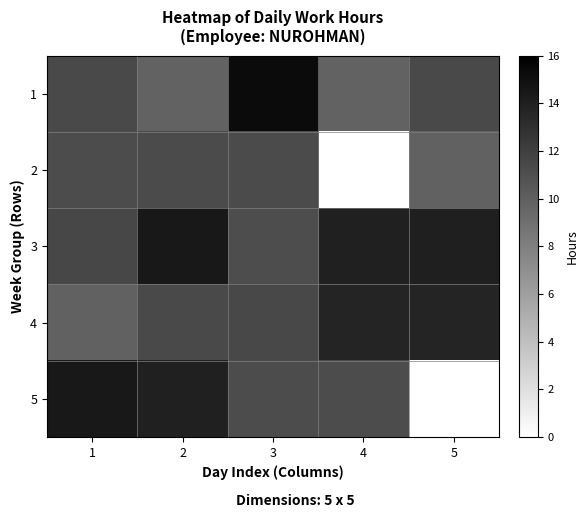

What is the maximum value shown in the chart?

15.3